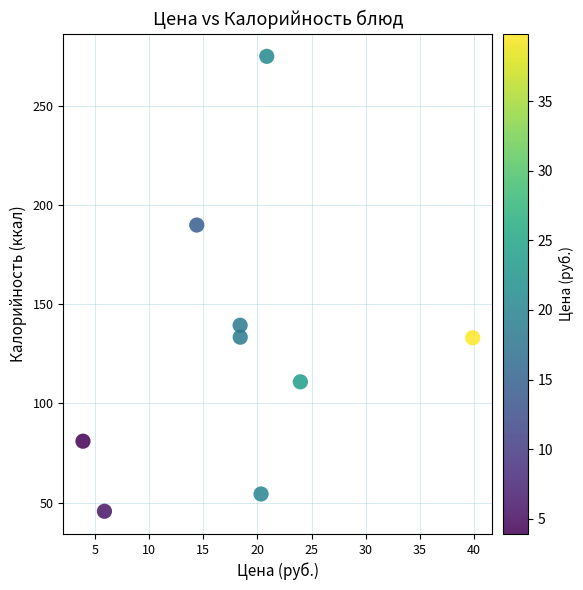

What Y value in the scatter plot is closest to 160?

139.4